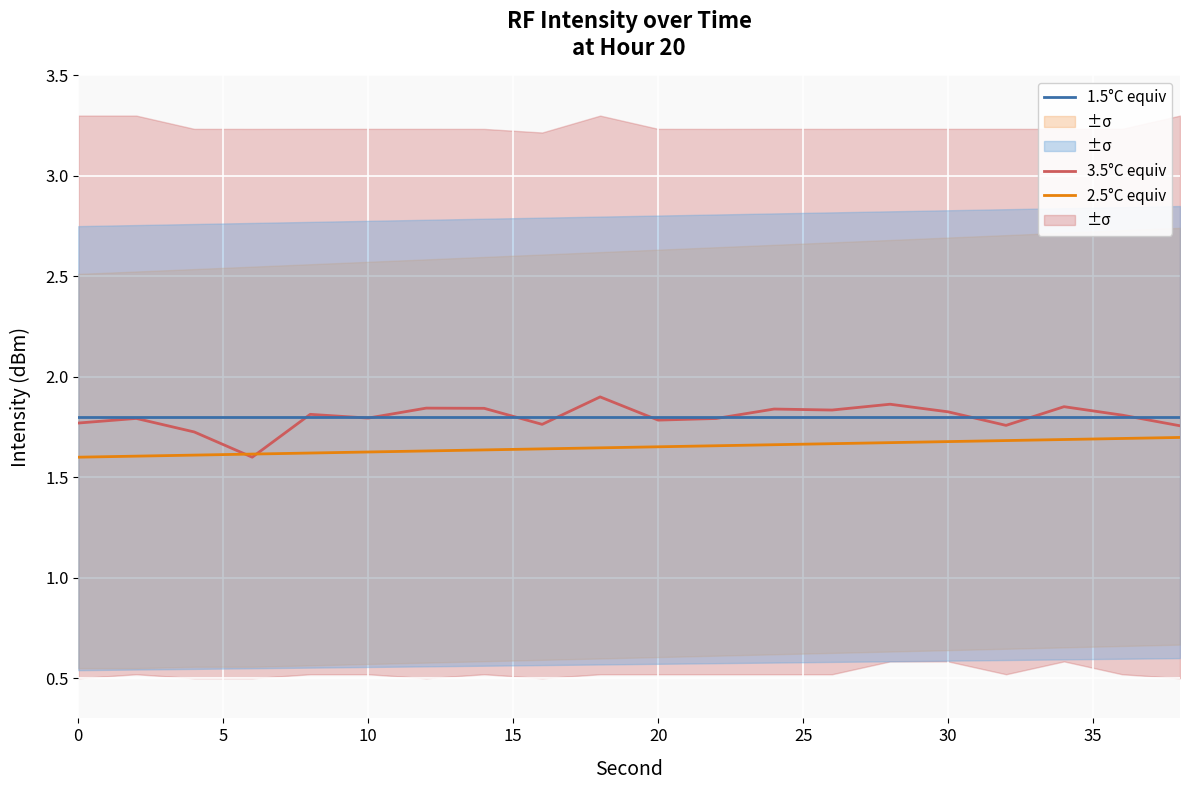

The 1.5°C equiv series shows 2.9 at 0. True or false?

False